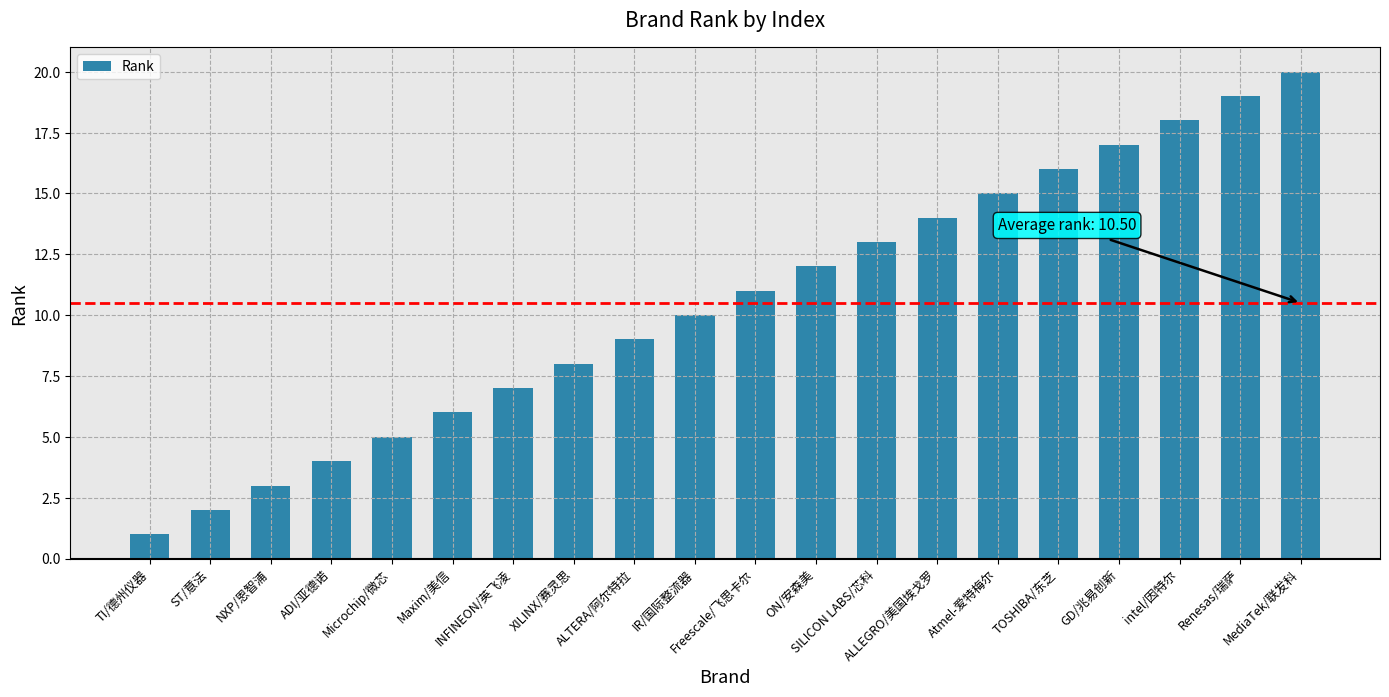

Reading left to right, what are all the values shown in this chart?

1	2	3	4	5	6	7	8	9	10	11	12	13	14	15	16	17	18	19	20